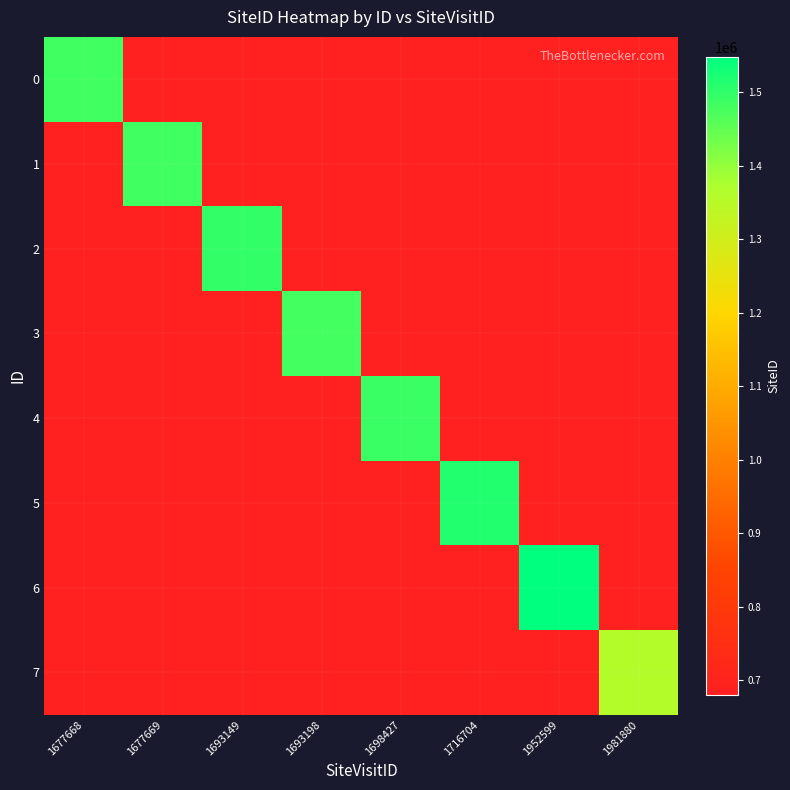

Rank the series by their maximum value, from highest to lowest.

6, 5, 2, 4, 0, 1, 3, 7